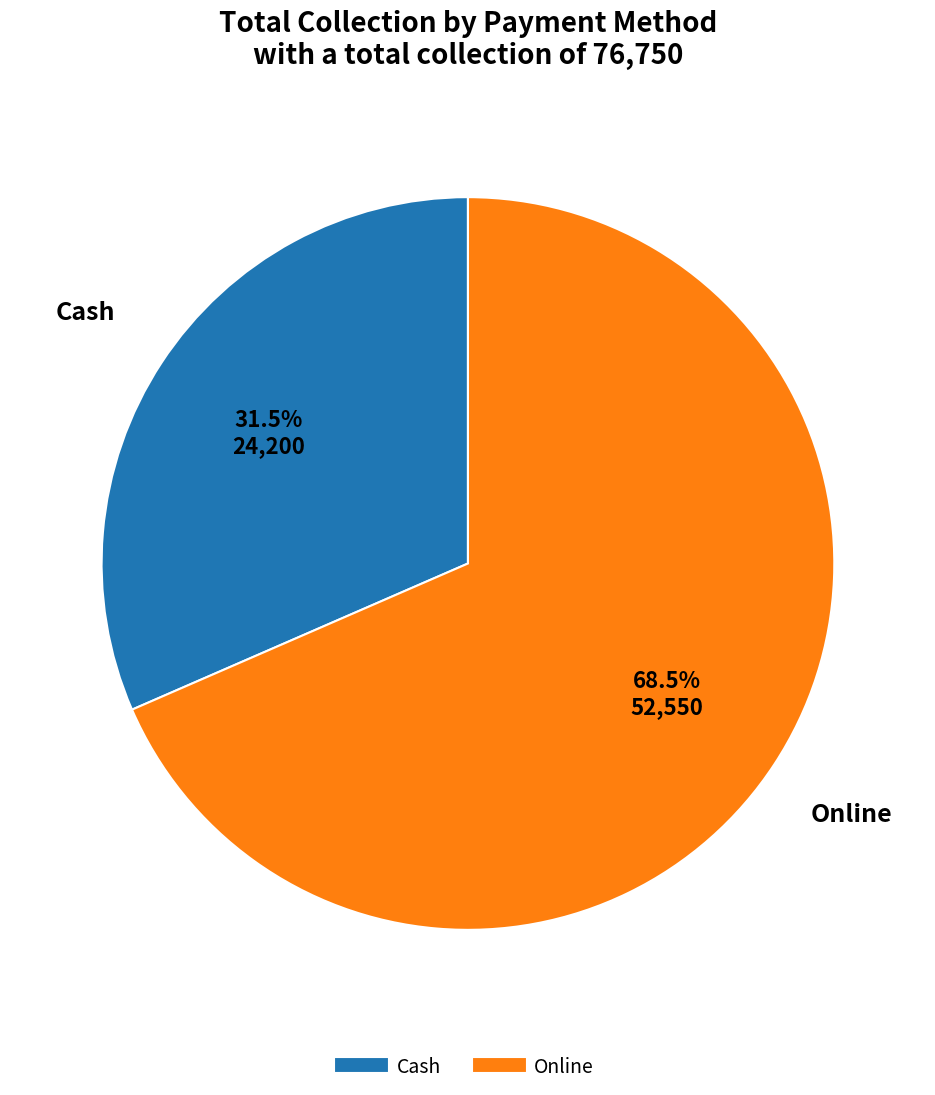

Approximately how many times larger is the value at Cash compared to Online?

0.5